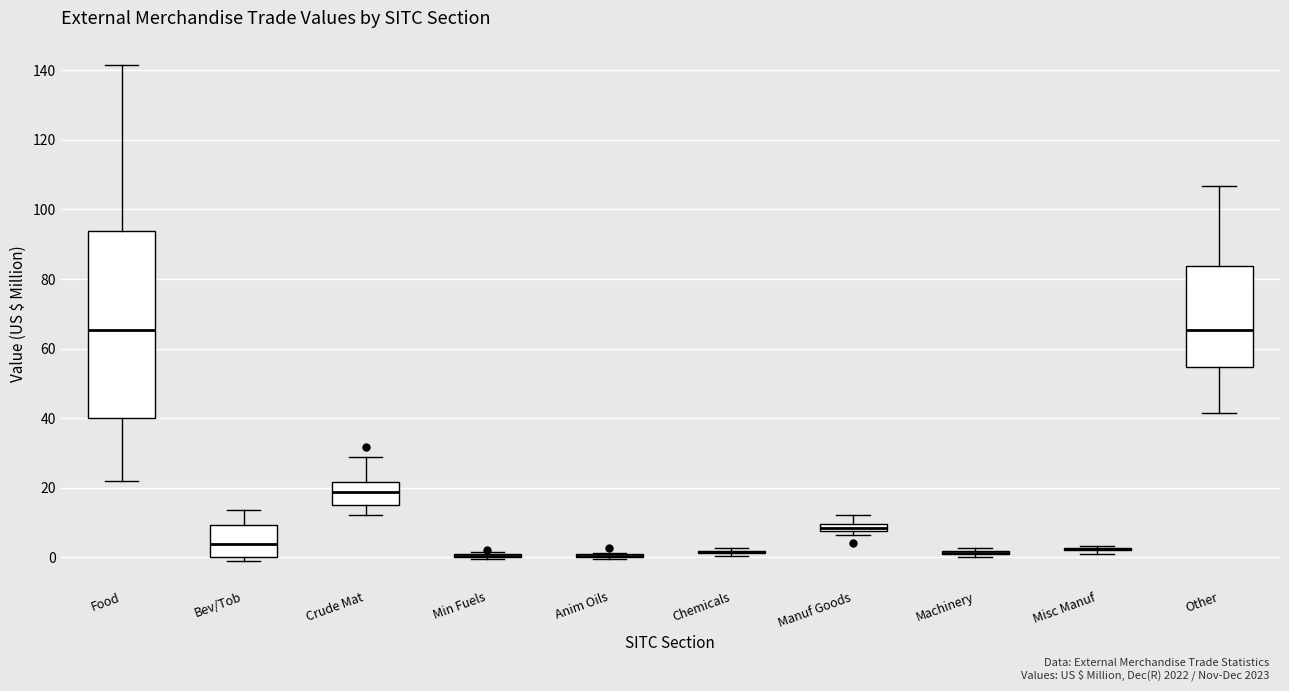

Which box is the tallest, from its lower edge to its upper edge?

Food